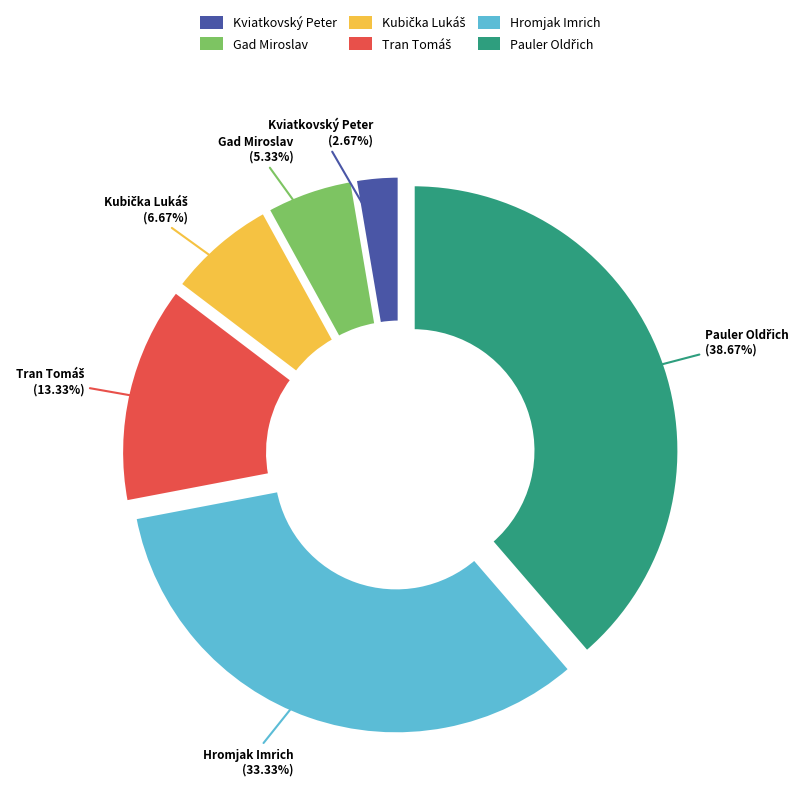

Is Kviatkovský Peter the majority of the pie?

No